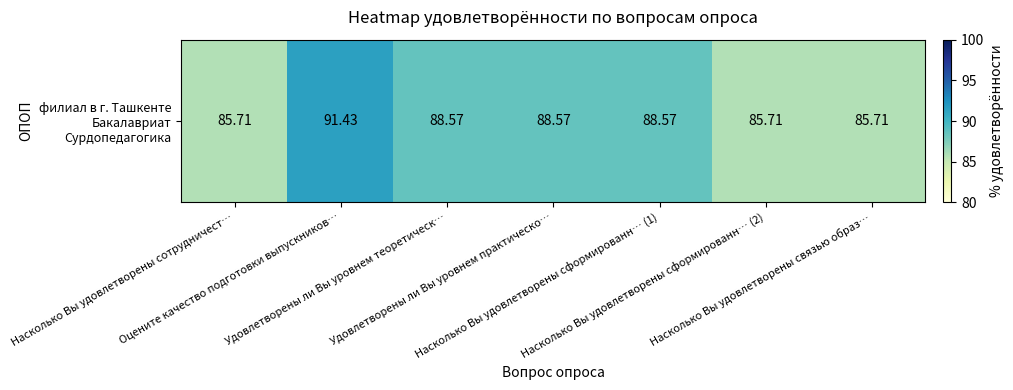

List the labels in order of value, smallest first.

Насколько Вы удовлетворены сотрудничест…, Насколько Вы удовлетворены сформированн… (2), Насколько Вы удовлетворены связью образ…, Удовлетворены ли Вы уровнем теоретическ…, Удовлетворены ли Вы уровнем практическо…, Насколько Вы удовлетворены сформированн… (1), Оцените качество подготовки выпускников…